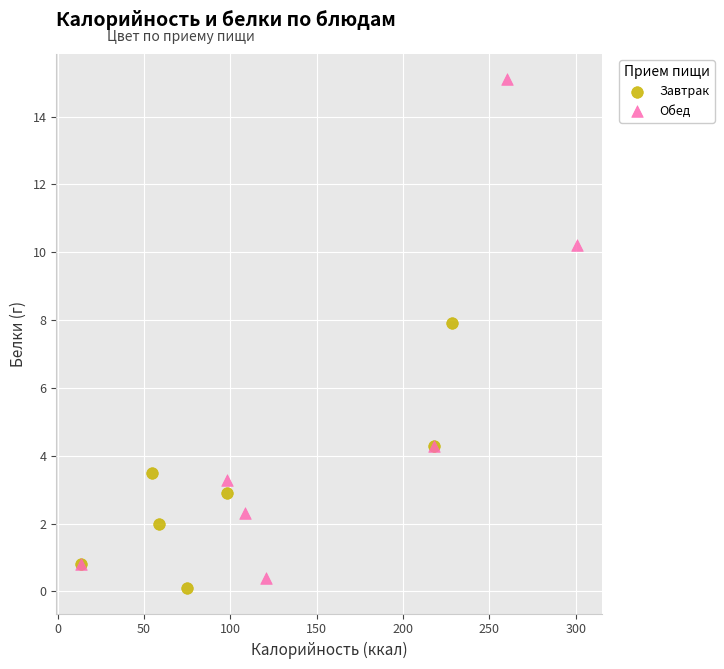

Which series has the largest Y range (max minus min)?

Обед